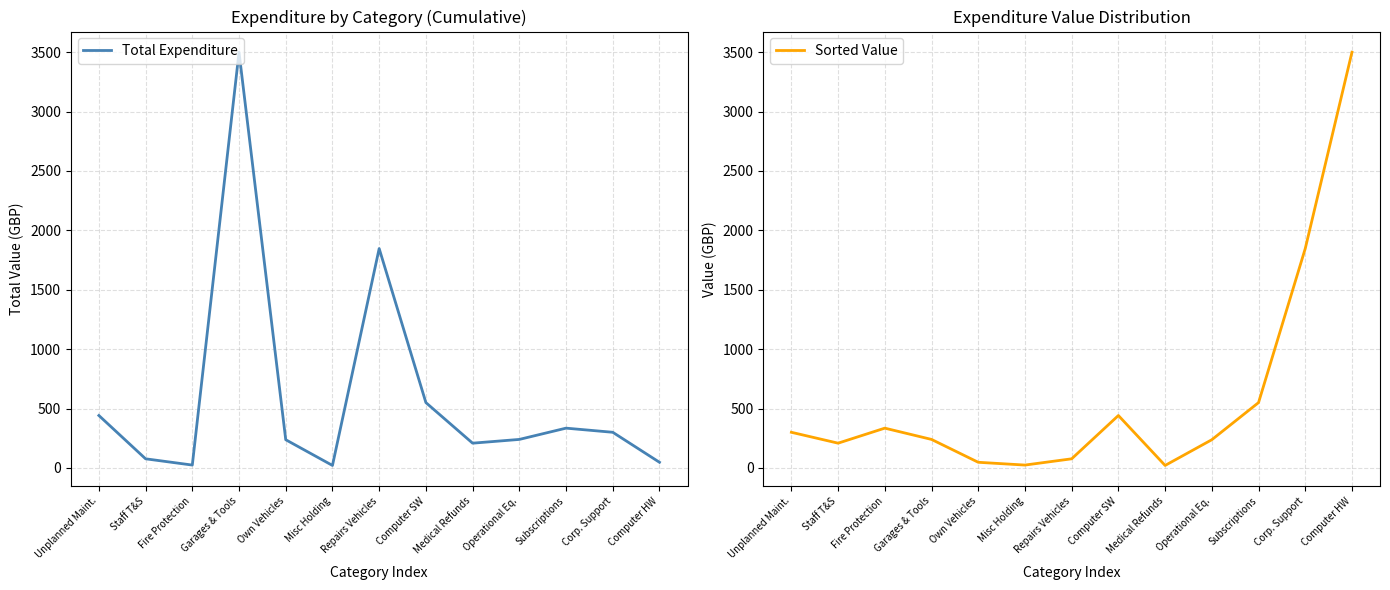

What is the lowest value of the Total Expenditure series?

20.8